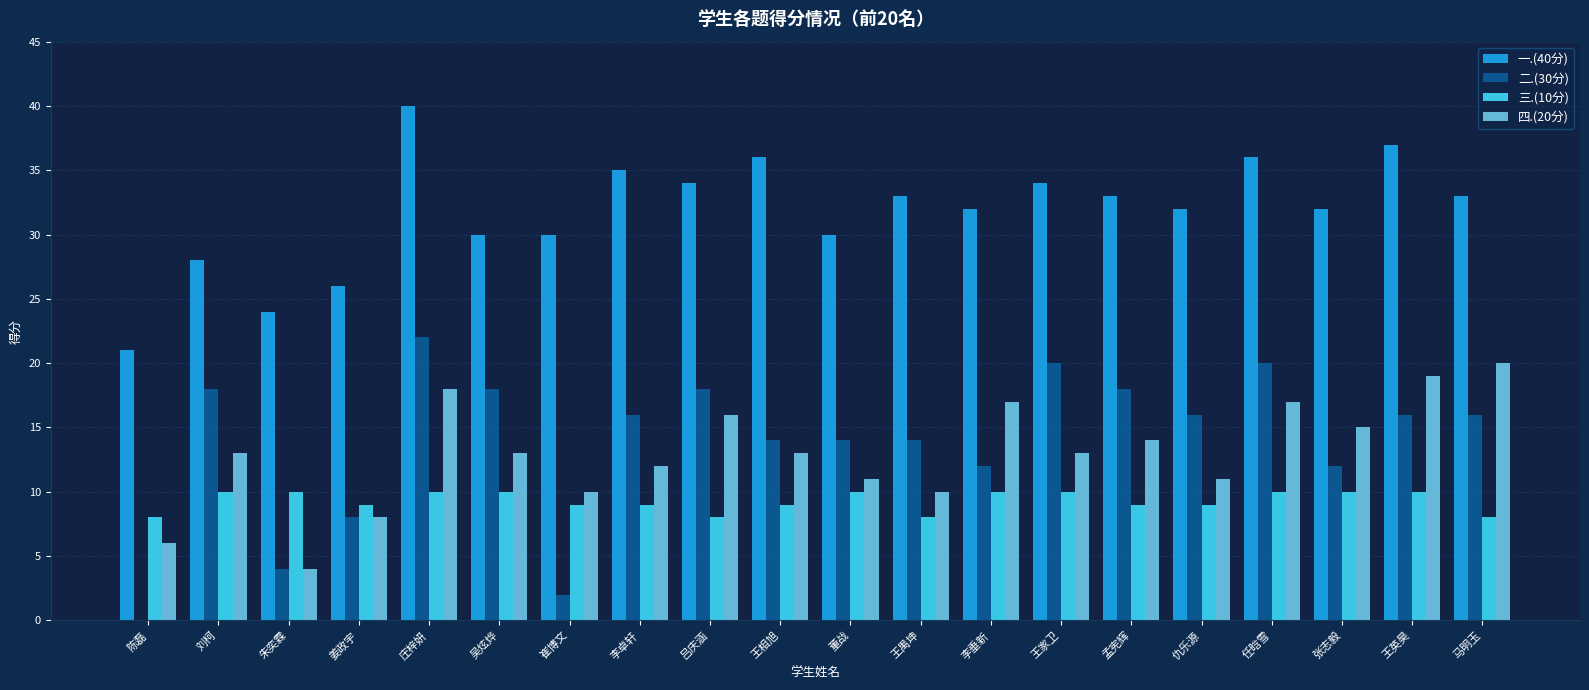

Between 王相旭 and 董战, which series saw the biggest shift?

一.(40分)